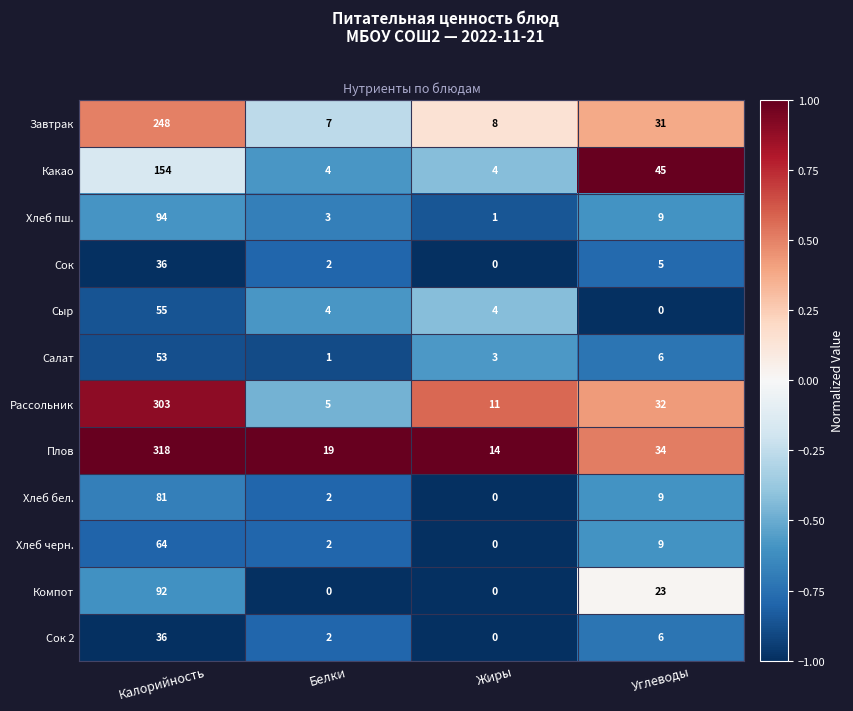

What is the spread (max minus min) of values at Калорийность?

282